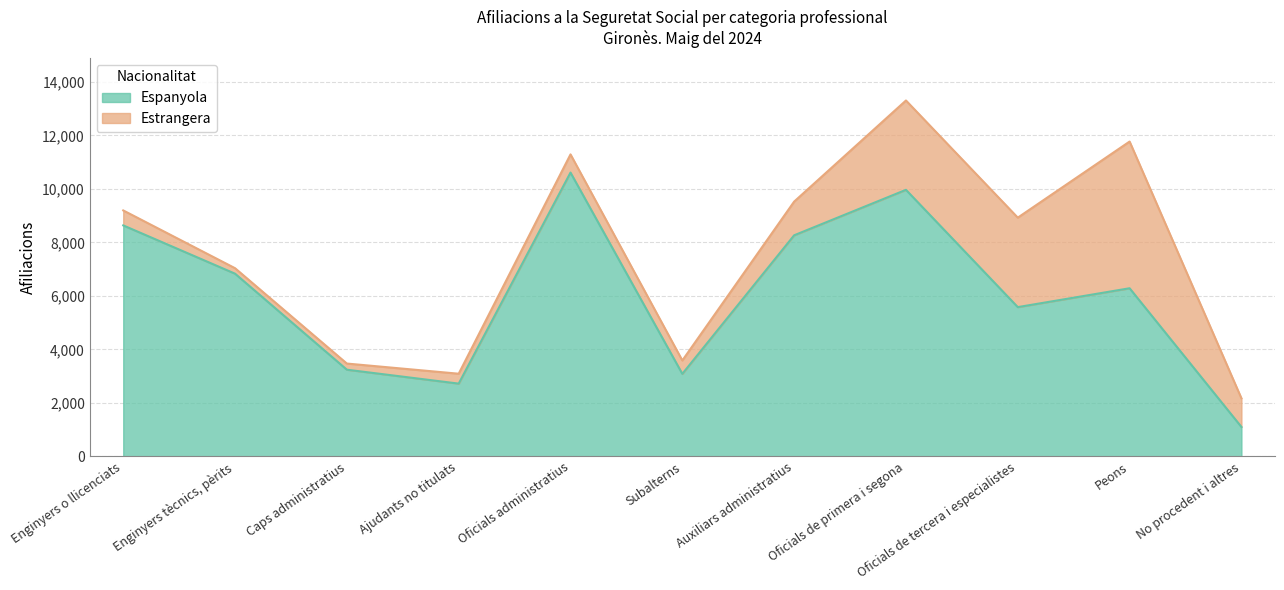

Reading right to left, what are all the values shown in this chart?

1100	6285	5580	9965	8265	3085	10610	2720	3240	6830	8635